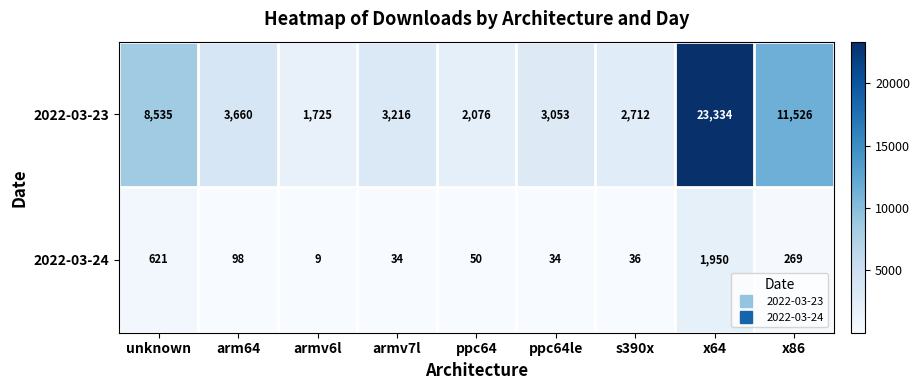

What is the average value of the 2022-03-24 series?

345